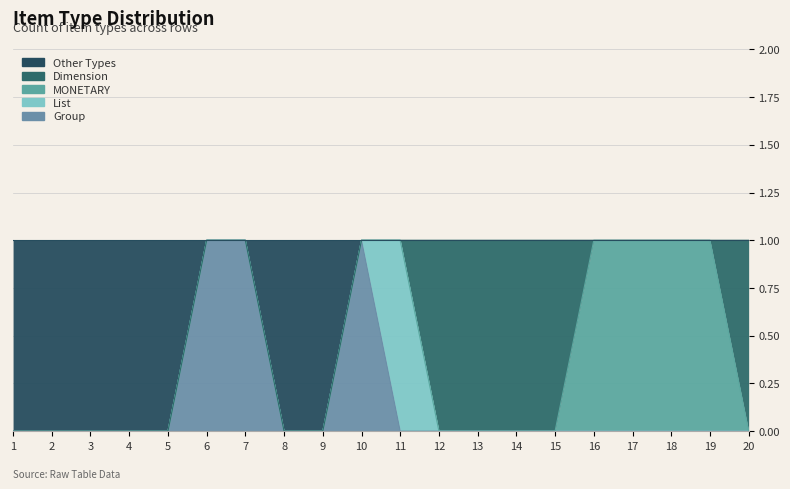

In Group, how many points are higher than both neighbors (excluding endpoints)?

1